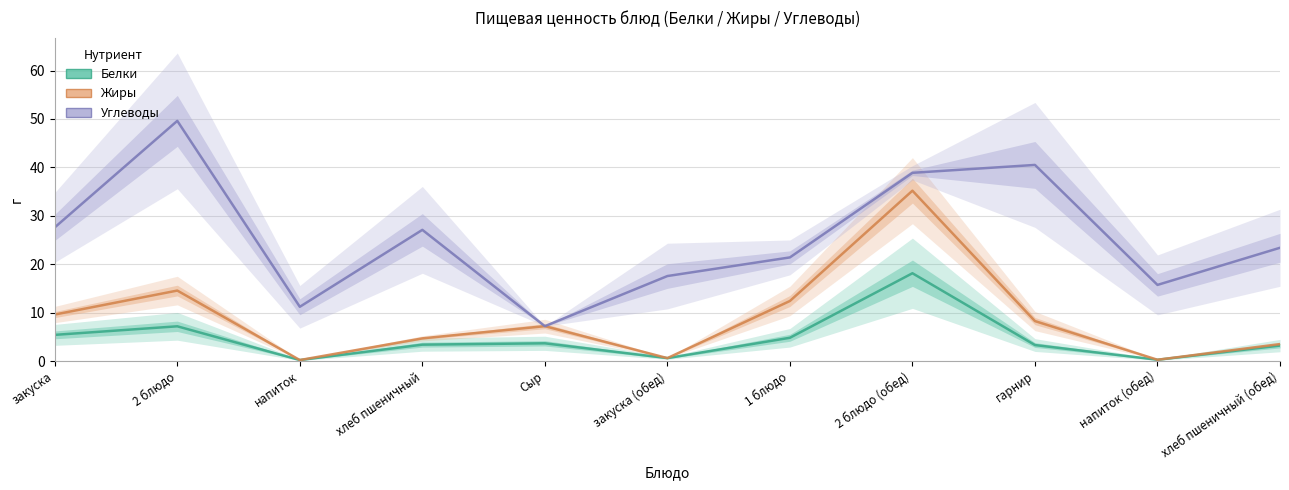

Reading left to right, transcribe all the data shown in this chart.

Белки: 5.4	7.2	0.2	3.4	3.7	0.6	4.8	18.1	3.3	0.3	3.2
Жиры: 9.6	14.6	0.2	4.7	7.2	0.6	12.4	35.2	8.2	0.3	3.5
Углеводы: 27.6	49.6	11.2	27.1	7.2	17.6	21.4	38.9	40.5	15.7	23.4